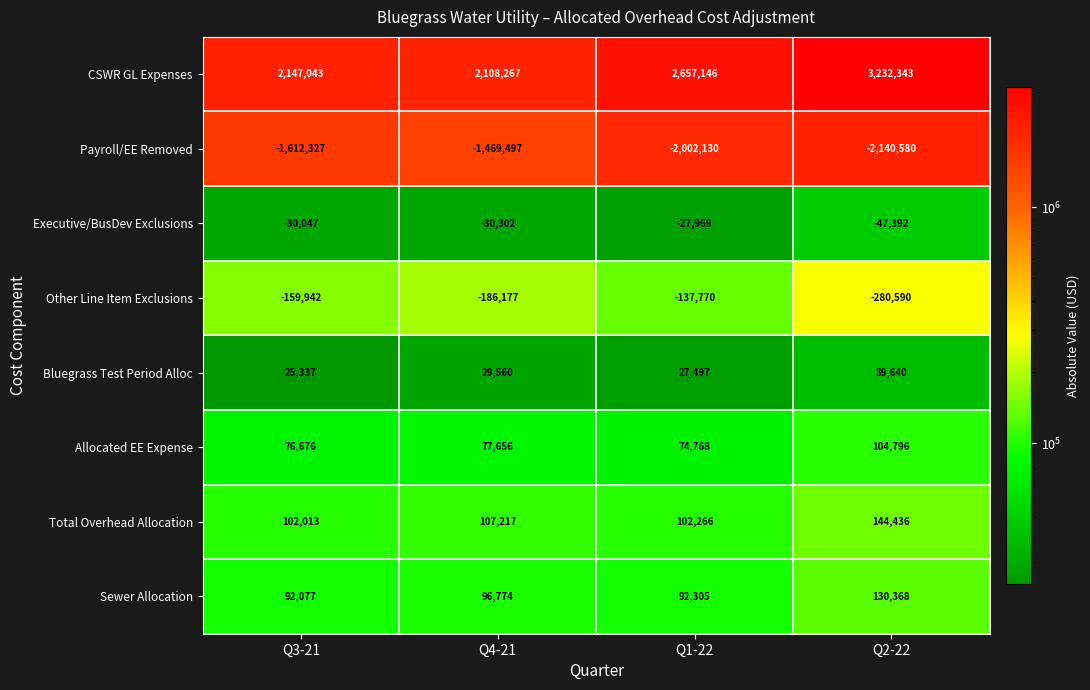

At Q2-22, list the series in order from smallest to largest.

Payroll/EE Removed, Other Line Item Exclusions, Executive/BusDev Exclusions, Bluegrass Test Period Alloc, Allocated EE Expense, Sewer Allocation, Total Overhead Allocation, CSWR GL Expenses